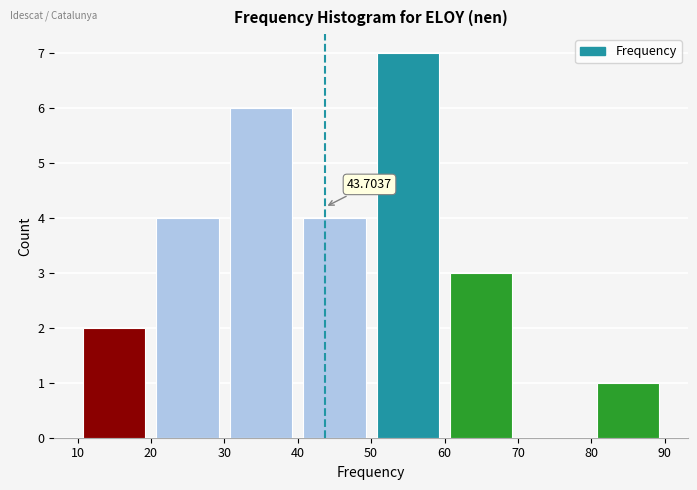

Which range on the x-axis has the tallest bar?

50 to 60